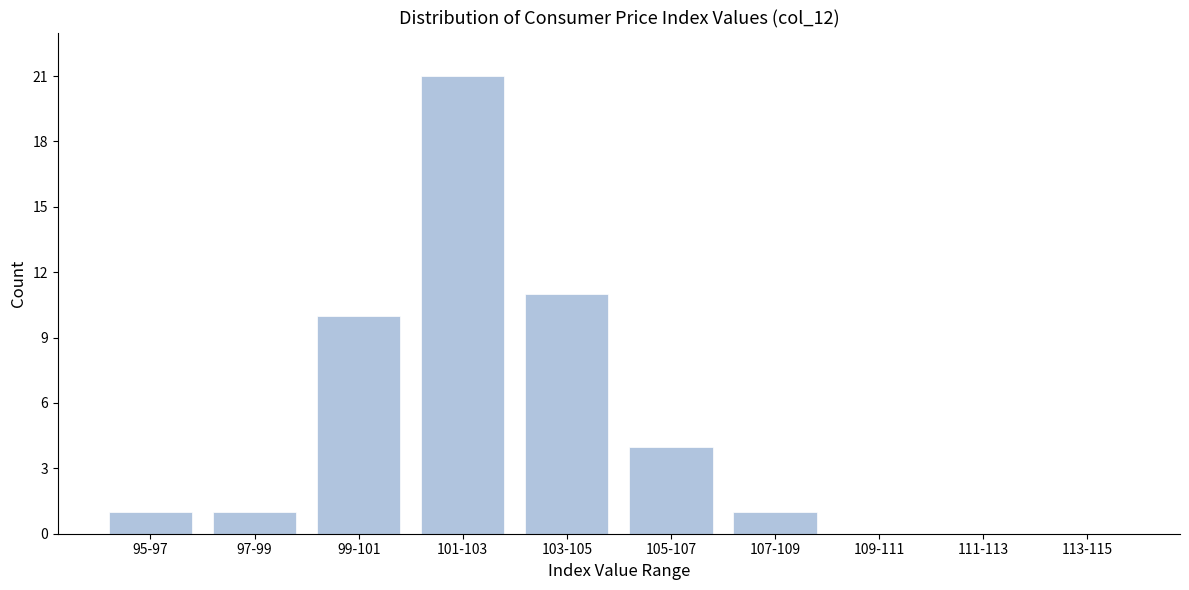

Reading left to right, extract all data points from this chart.

95-97=1	97-99=1	99-101=10	101-103=21	103-105=11	105-107=4	107-109=1	109-111=0	111-113=0	113-115=0